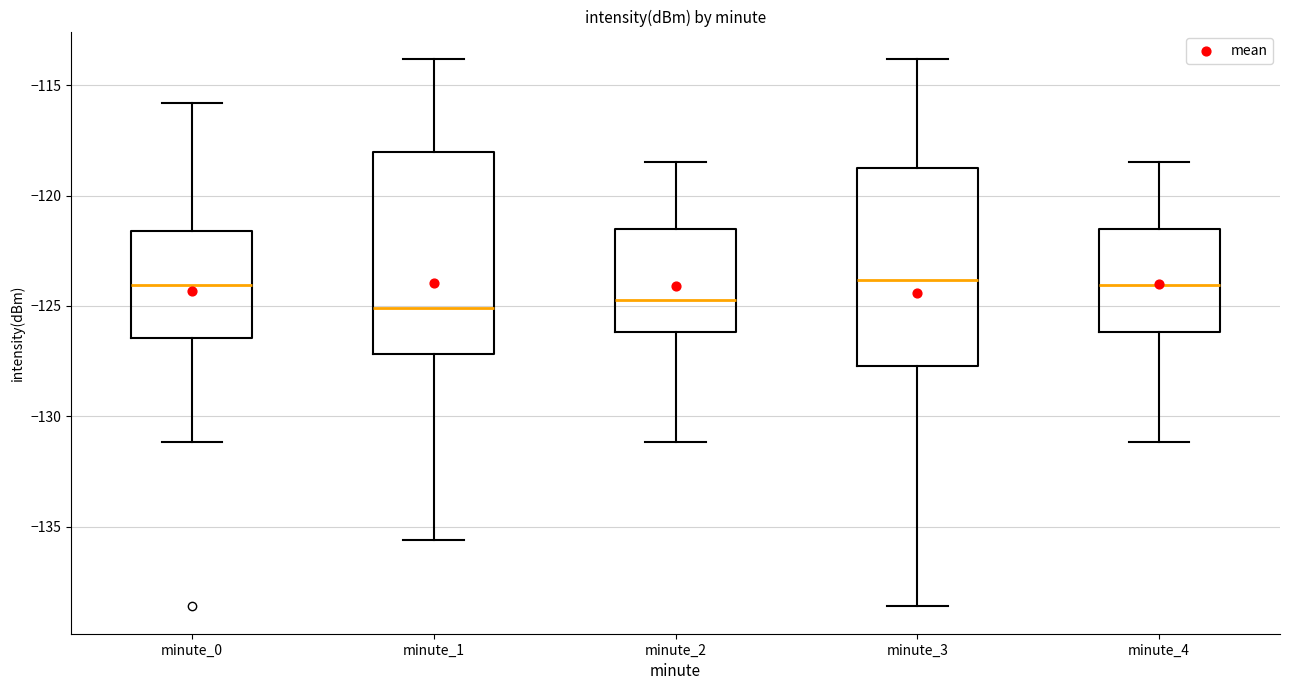

Reading left to right, read every box against the y-axis: the position of its median line, the range the box covers, and the ends of its whiskers. The values are not printed on the chart, so give them approximately, as read against the axis.

minute_0: median -124.0, box -126.5 to -121.5, whiskers -131.0 to -116.0
minute_1: median -125.0, box -127.0 to -118.0, whiskers -135.5 to -114.0
minute_2: median -124.5, box -126.0 to -121.5, whiskers -131.0 to -118.5
minute_3: median -124.0, box -127.5 to -118.5, whiskers -138.5 to -114.0
minute_4: median -124.0, box -126.0 to -121.5, whiskers -131.0 to -118.5